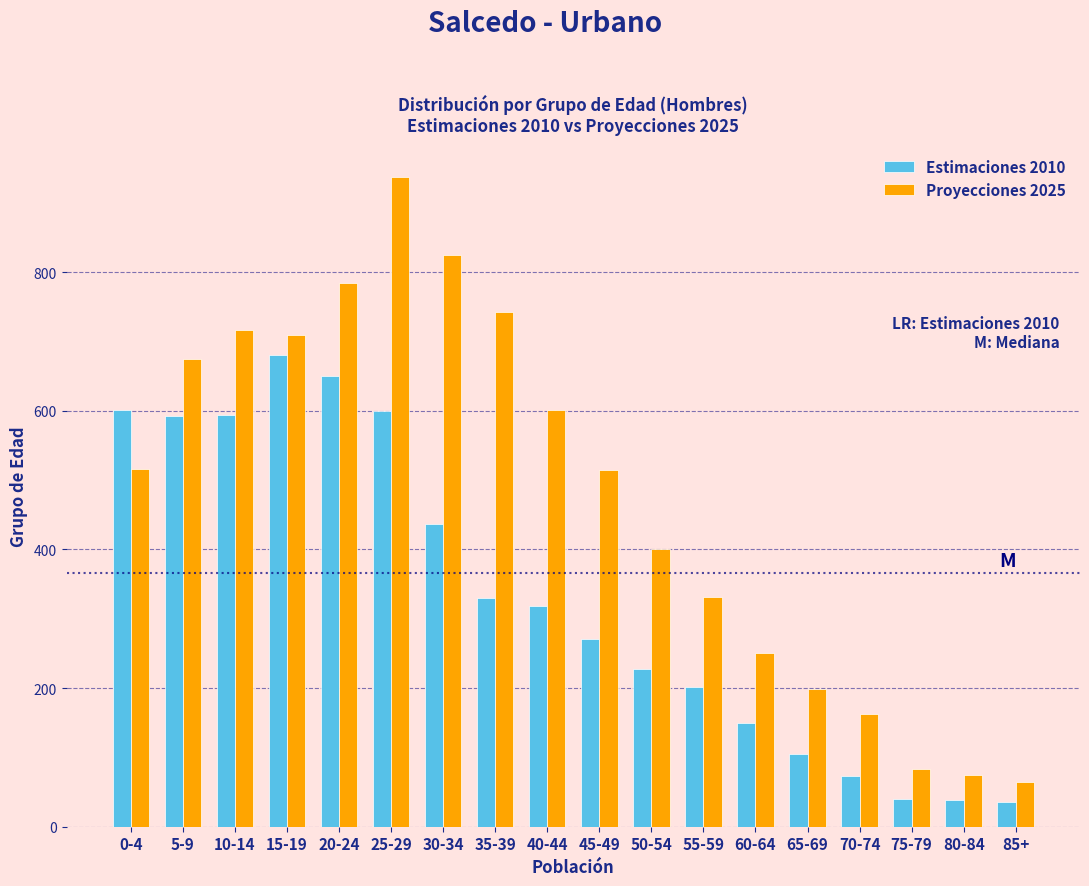

At which label is Proyecciones 2025 closest to 500?

45-49